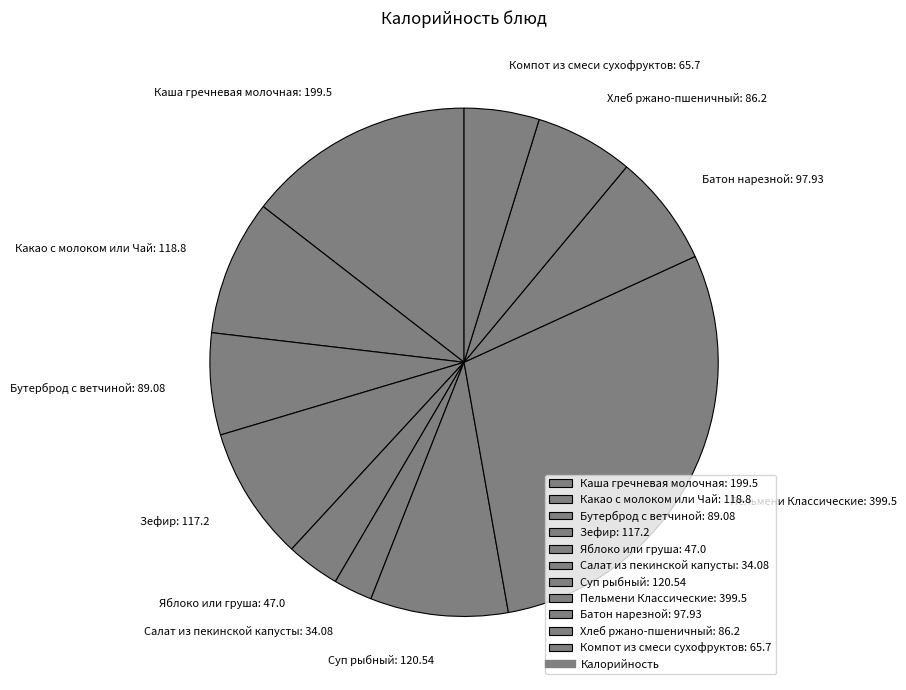

Is Пельмени Классические the majority of the pie?

No